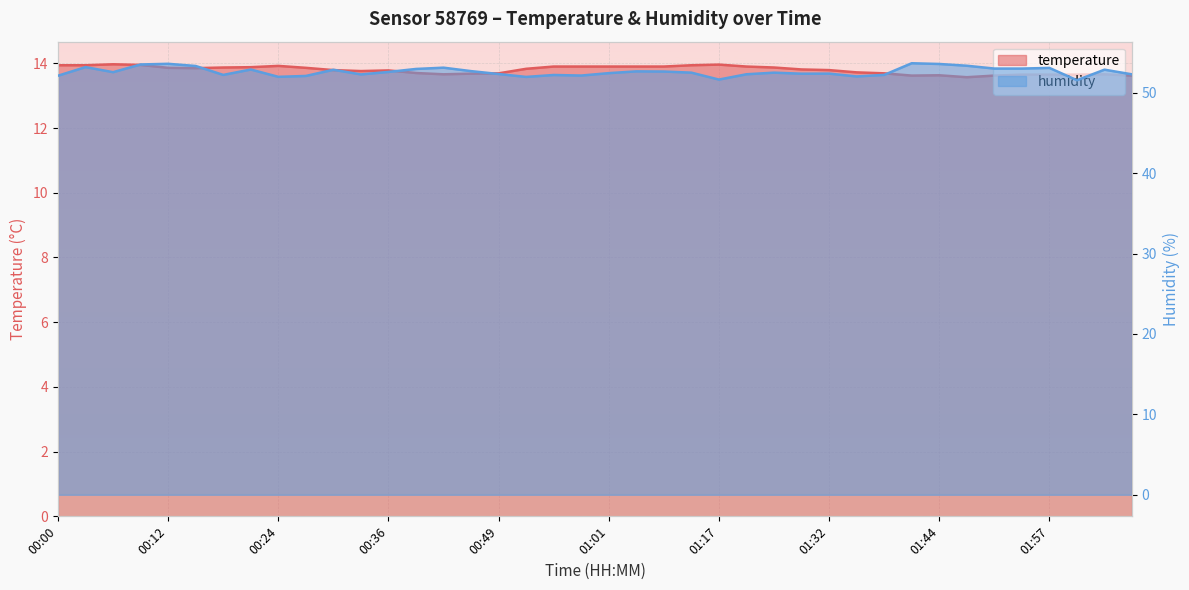

Which series has the largest total across all categories?

humidity